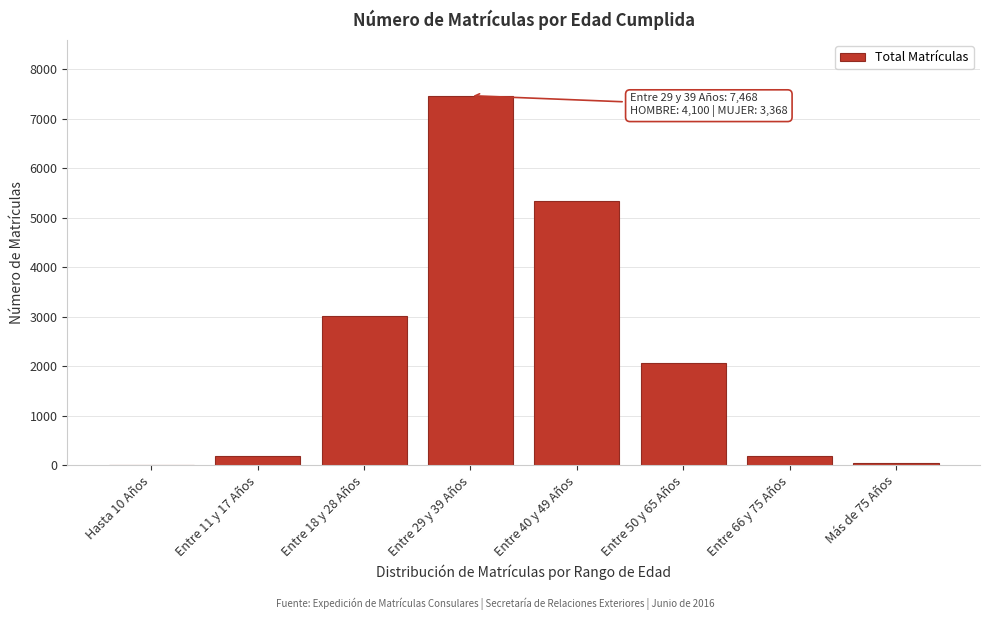

Which has a higher value, Entre 66 y 75 Años or Entre 29 y 39 Años?

Entre 29 y 39 Años